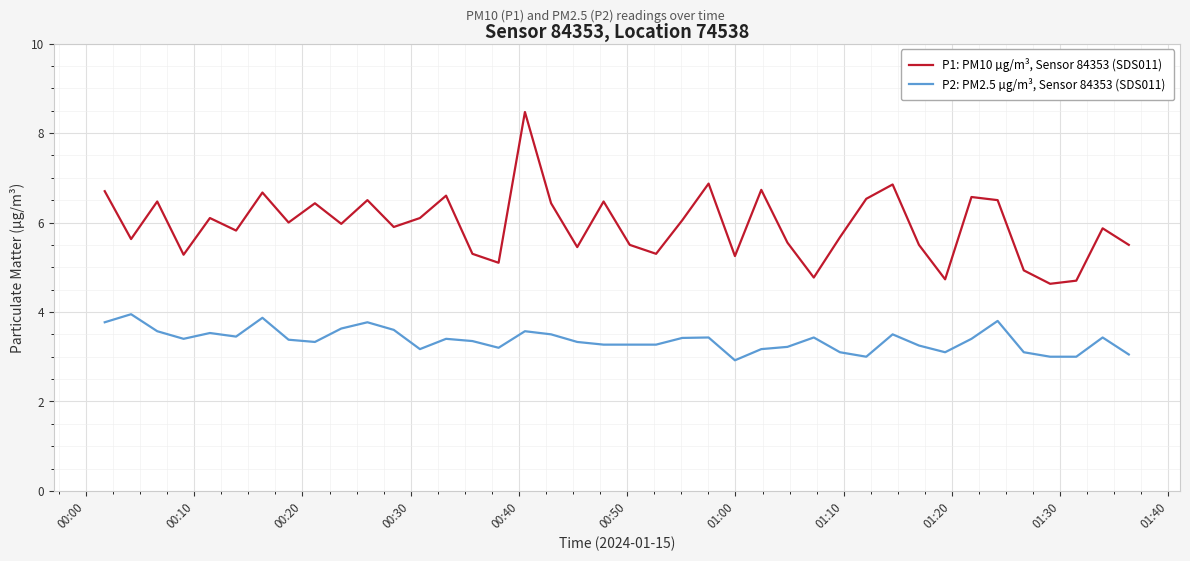

True or false: P1: PM10 µg/m³, Sensor 84353 (SDS011) and P2: PM2.5 µg/m³, Sensor 84353 (SDS011) intersect in this chart.

False